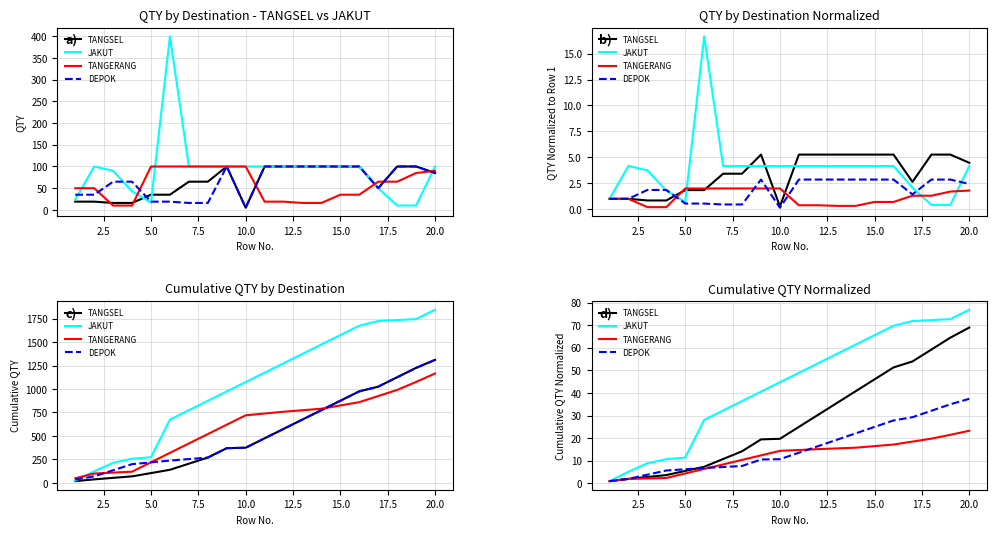

What are all the series names shown in the legend?

TANGSEL, JAKUT, TANGERANG, DEPOK